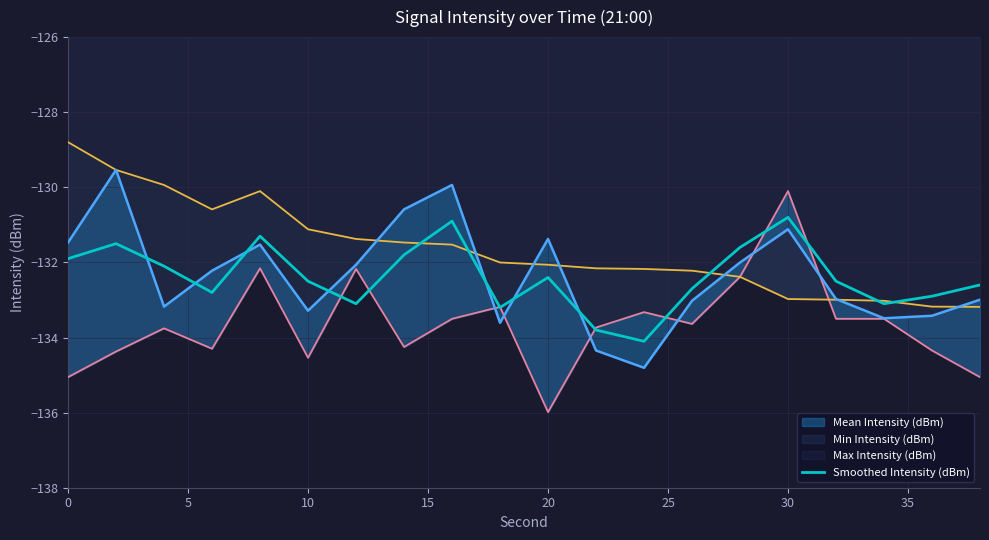

True or false: Smoothed Intensity (dBm) has a value of -132.4 at 20.

True